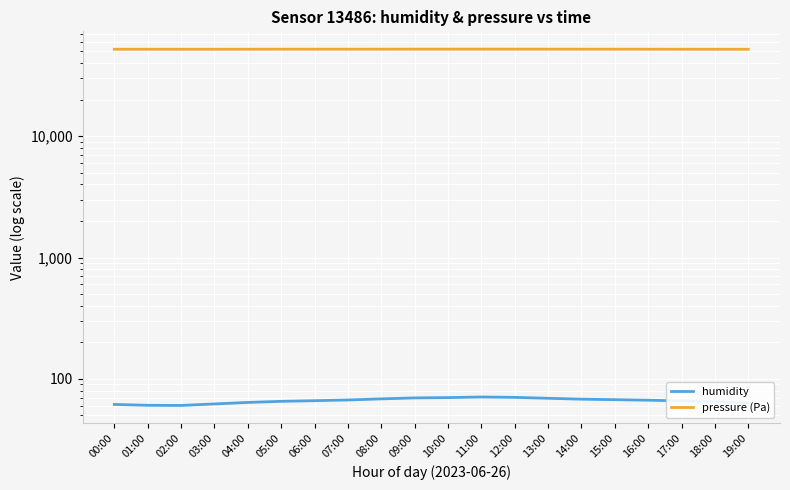

True or false: pressure (Pa) has a value of 52005.3 at 05:00.

True